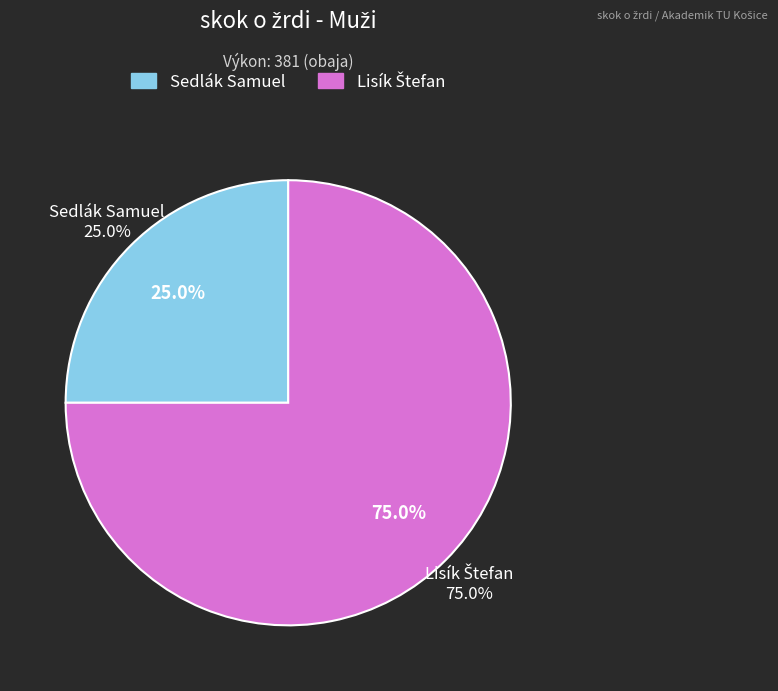

Which category accounts for the majority?

Lisík Štefan